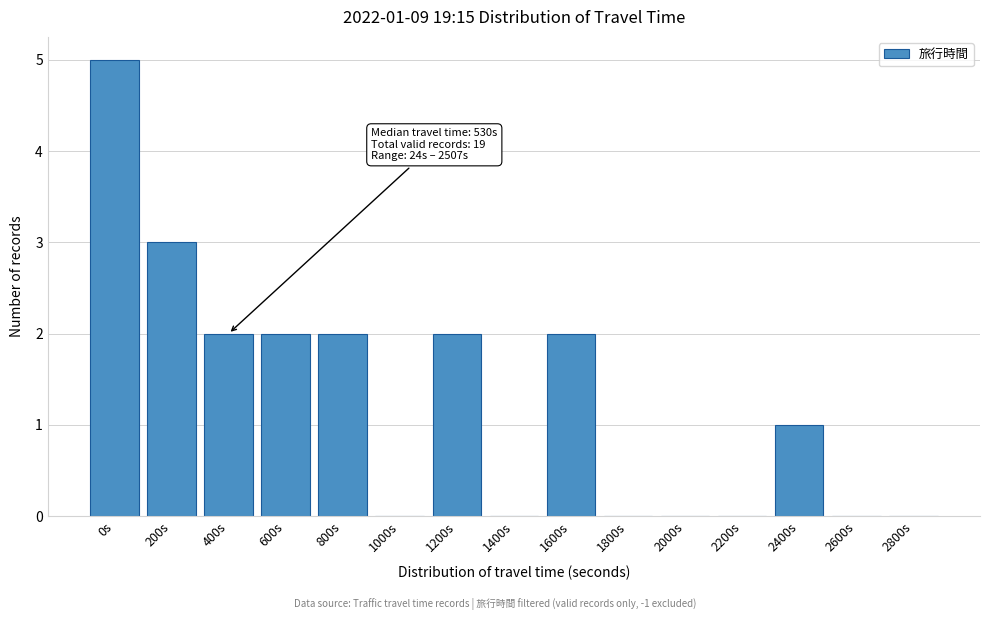

Reading right to left, what are all the values shown in this chart?

2800s=0	2600s=0	2400s=1	2200s=0	2000s=0	1800s=0	1600s=2	1400s=0	1200s=2	1000s=0	800s=2	600s=2	400s=2	200s=3	0s=5